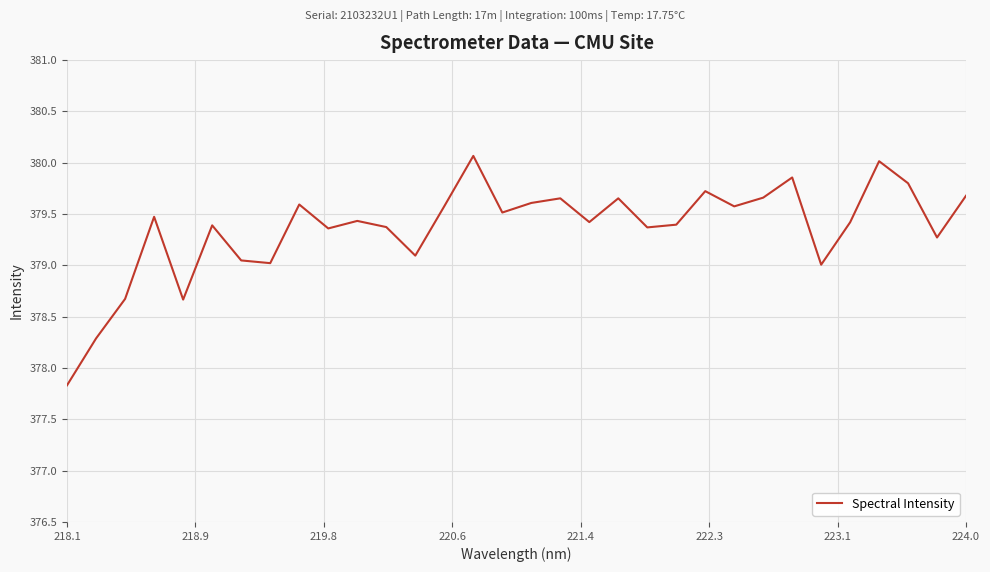

What is the difference between the maximum and minimum values?

2.2